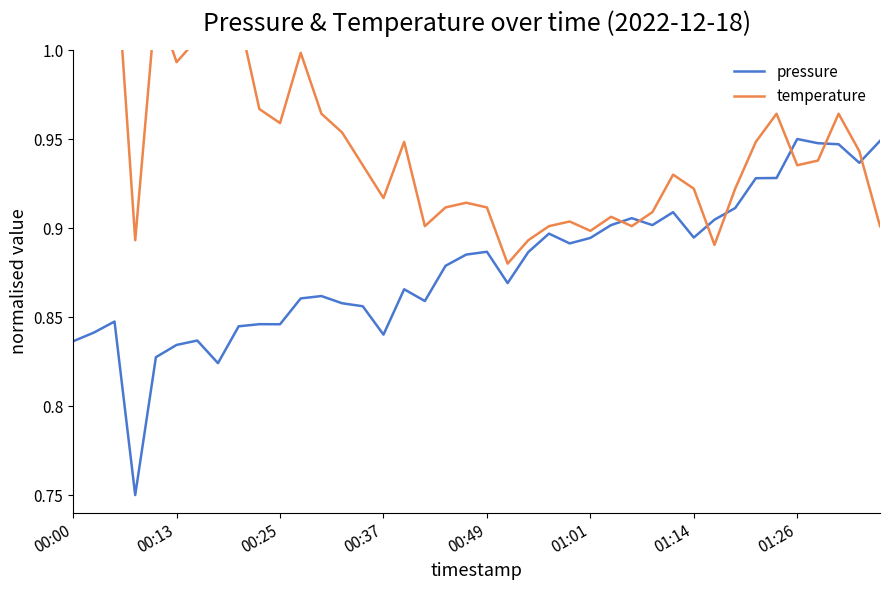

How many interior local valleys does the pressure series have?

10